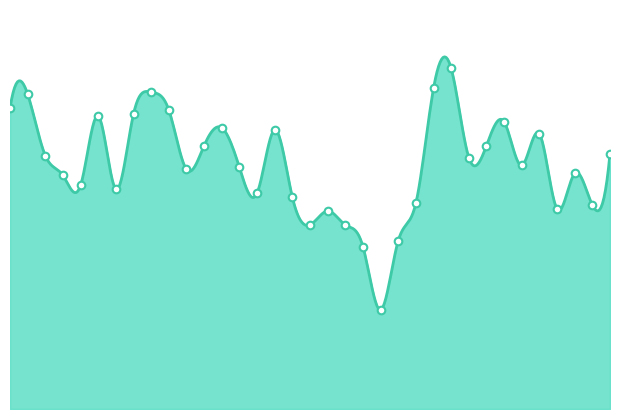

What is the change in value from 09:52 to 11:31?

-0.2